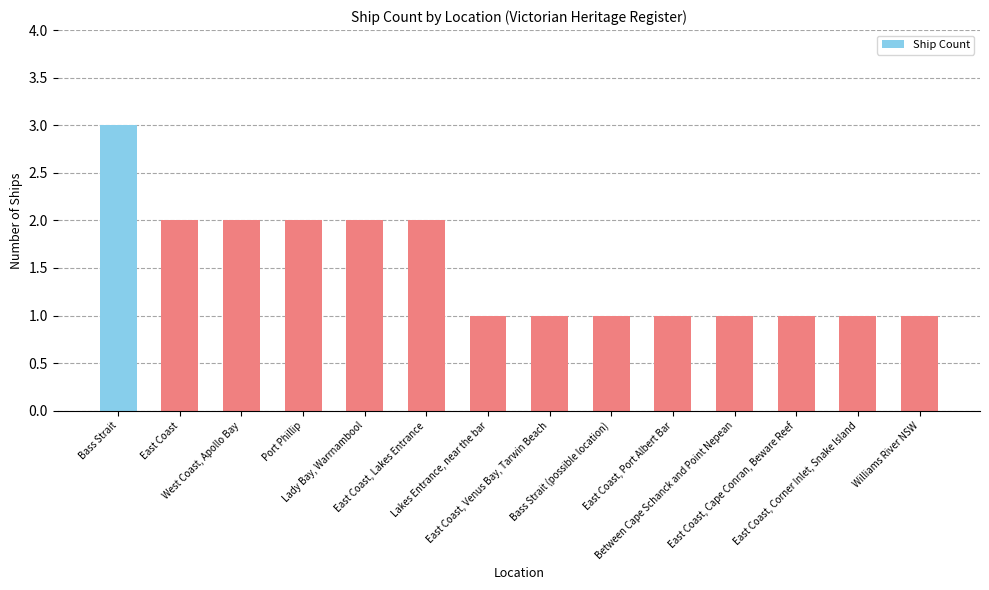

What is the maximum value shown in the chart?

3